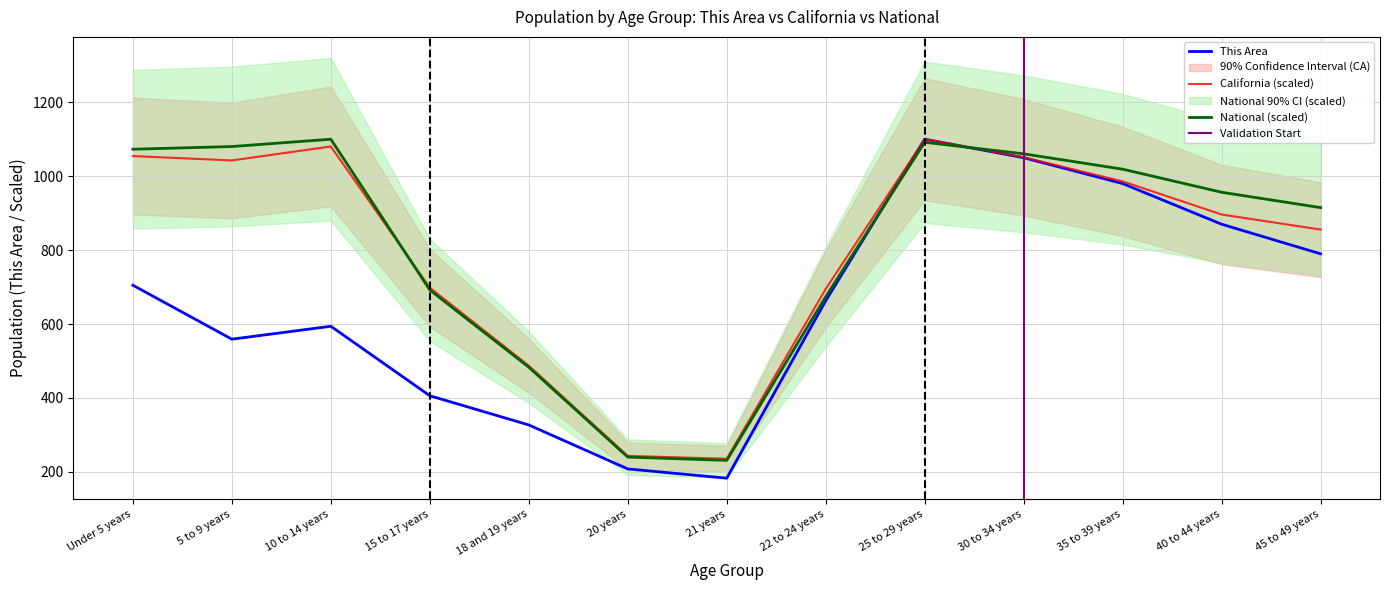

Reading right to left, extract all data points from this chart.

This Area: 45 to 49 years=790.0	40 to 44 years=870.0	35 to 39 years=980.0	30 to 34 years=1050.0	25 to 29 years=1100.0	22 to 24 years=663.0	21 years=183.0	20 years=208.0	18 and 19 years=327.0	15 to 17 years=406.0	10 to 14 years=594.0	5 to 9 years=559.0	Under 5 years=705.0
California: 45 to 49 years=855.6	40 to 44 years=896.3	35 to 39 years=985.9	30 to 34 years=1051.1	25 to 29 years=1100.0	22 to 24 years=695.1	21 years=235.6	20 years=243.3	18 and 19 years=487.3	15 to 17 years=698.3	10 to 14 years=1080.4	5 to 9 years=1042.6	Under 5 years=1054.4
National: 45 to 49 years=914.9	40 to 44 years=956.5	35 to 39 years=1018.9	30 to 34 years=1060.5	25 to 29 years=1091.7	22 to 24 years=674.0	21 years=231.1	20 years=240.0	18 and 19 years=483.2	15 to 17 years=692.1	10 to 14 years=1100.0	5 to 9 years=1080.2	Under 5 years=1072.9